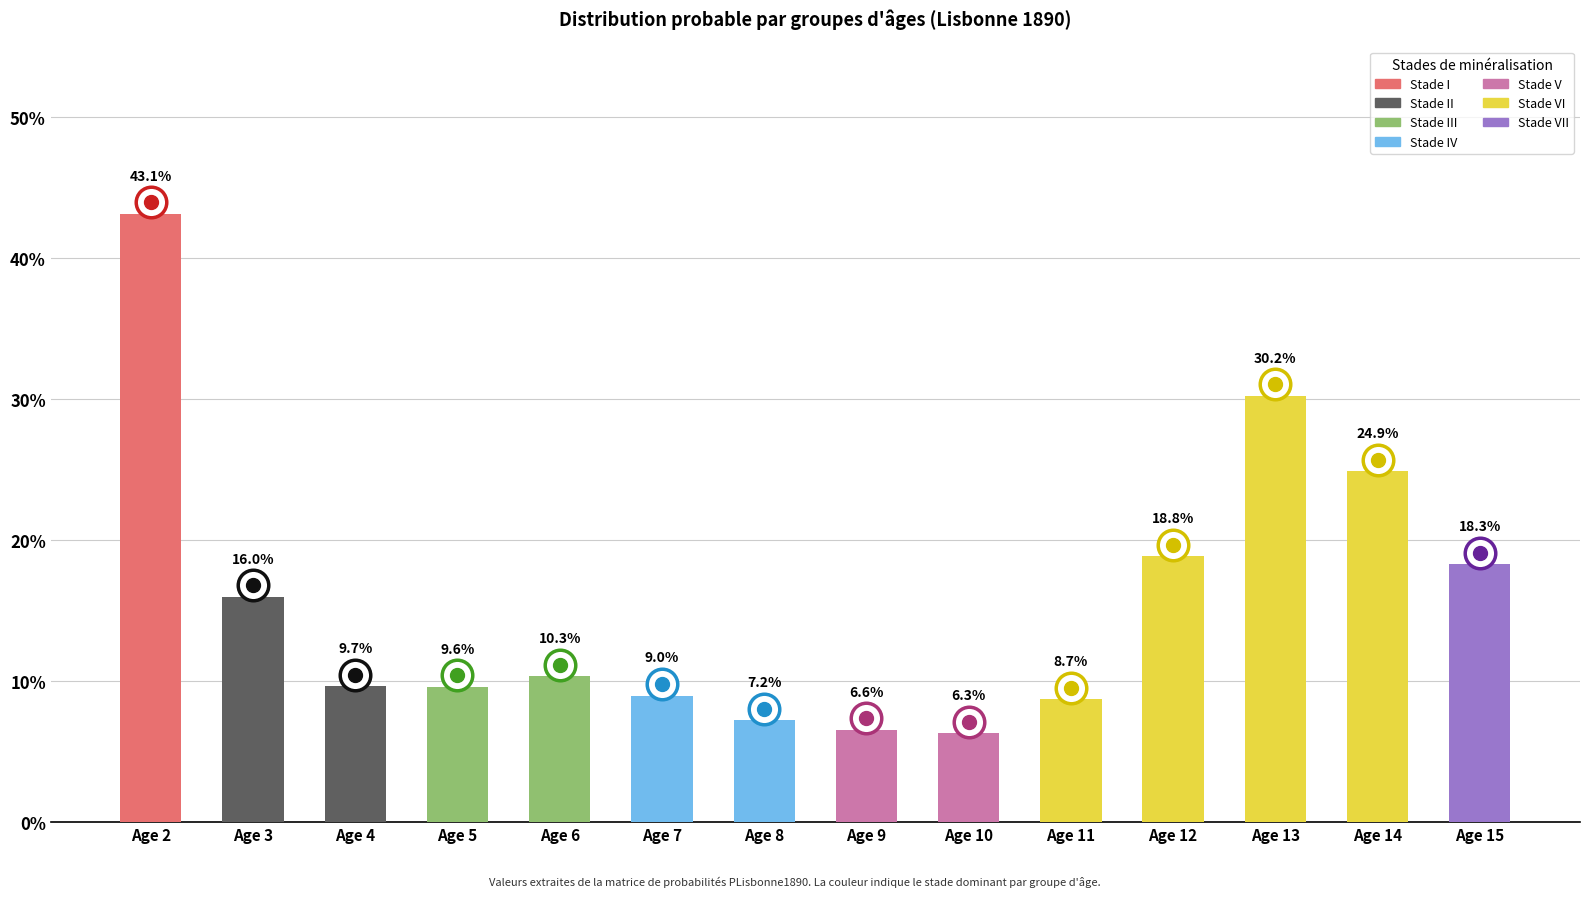

What is the sum of the values at Age 8 and Age 14?

32.1